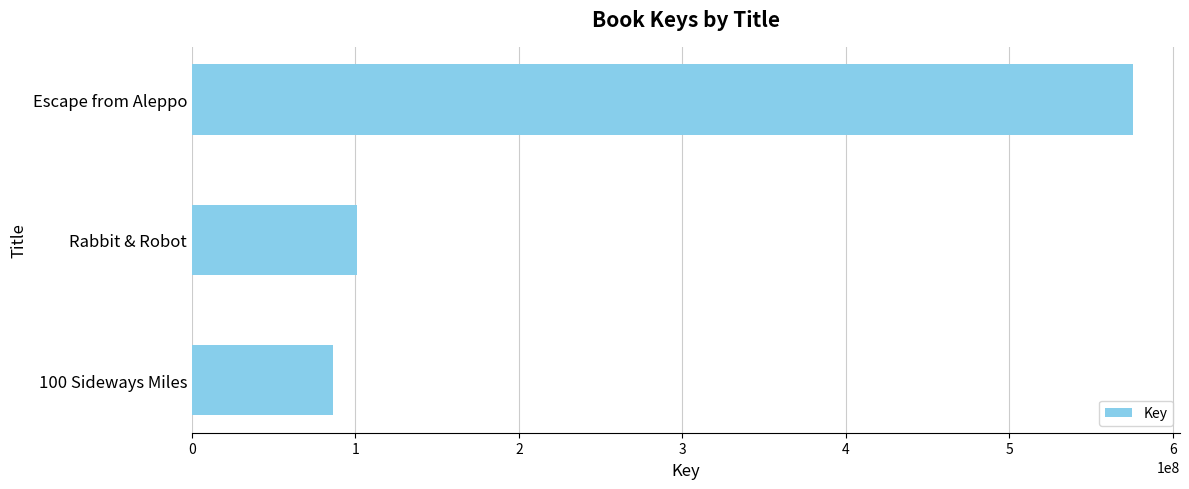

Reading top to bottom, transcribe all the data shown in this chart.

Escape from Aleppo=575576748	Rabbit & Robot=100872862	100 Sideways Miles=85999921